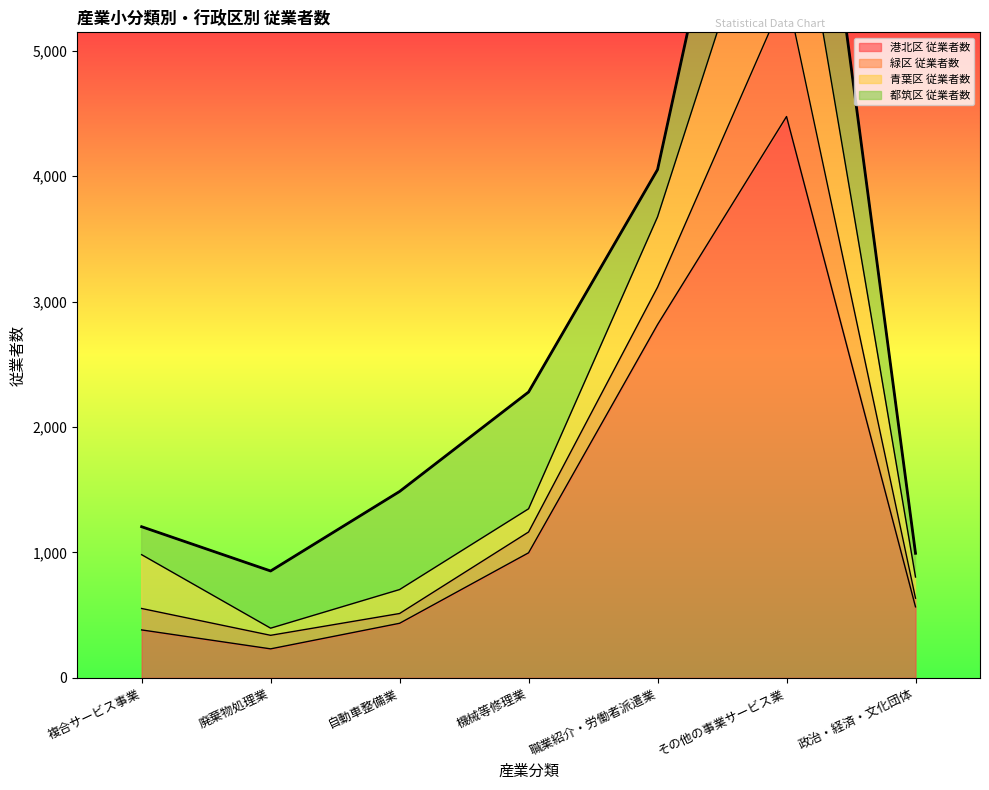

What is the spread (max minus min) of values at その他の事業サービス業?

3488